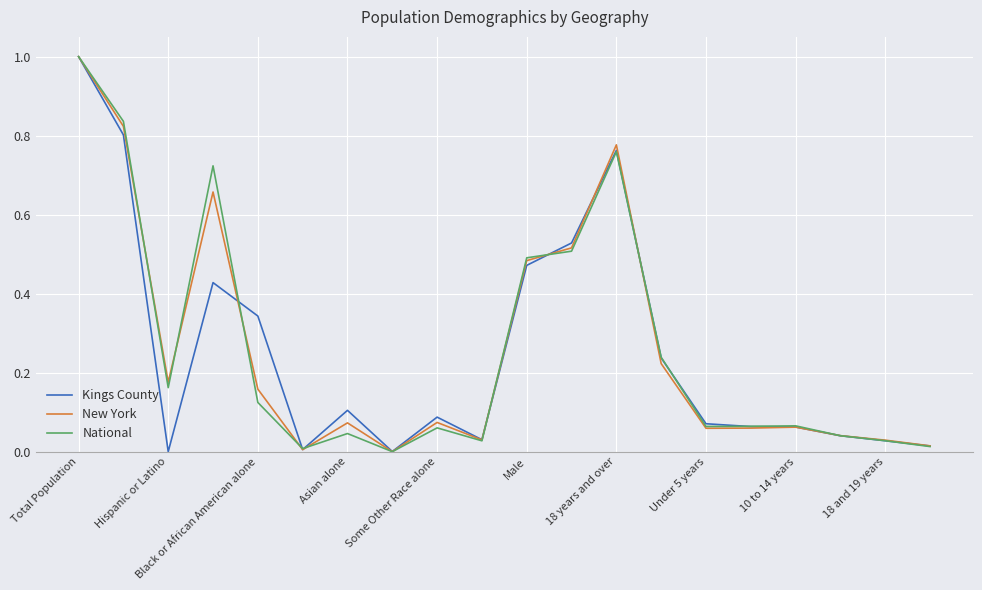

What is the highest value of the Kings County series?

1.0